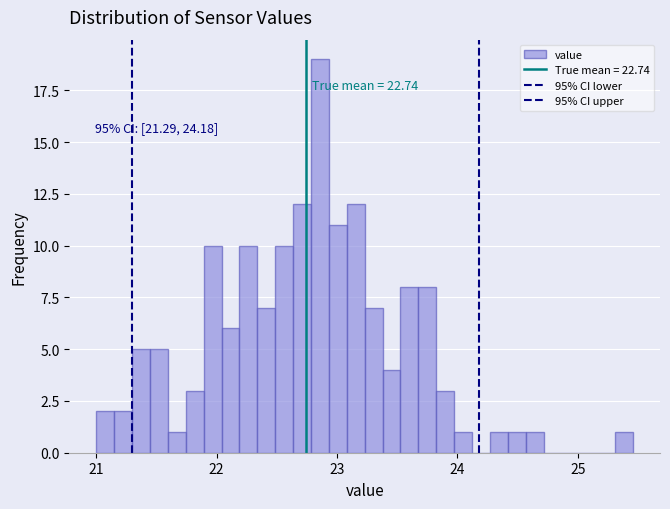

Around what value on the x-axis is the tallest bar? Give the approximate position of its centre, as read against the axis.

22.9